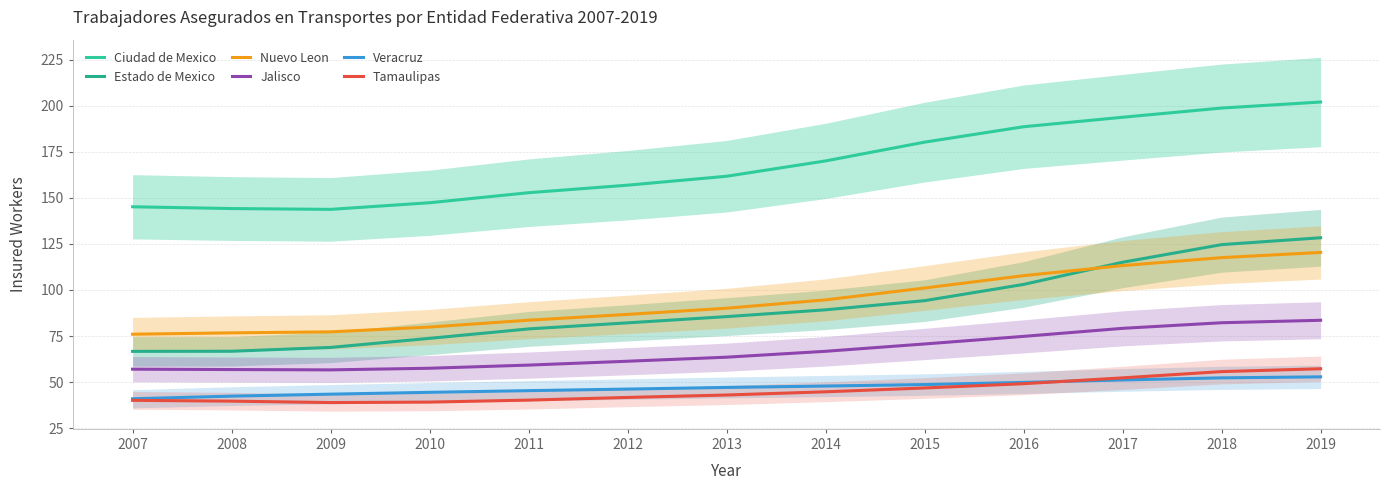

How many lines are shown in the chart?

6